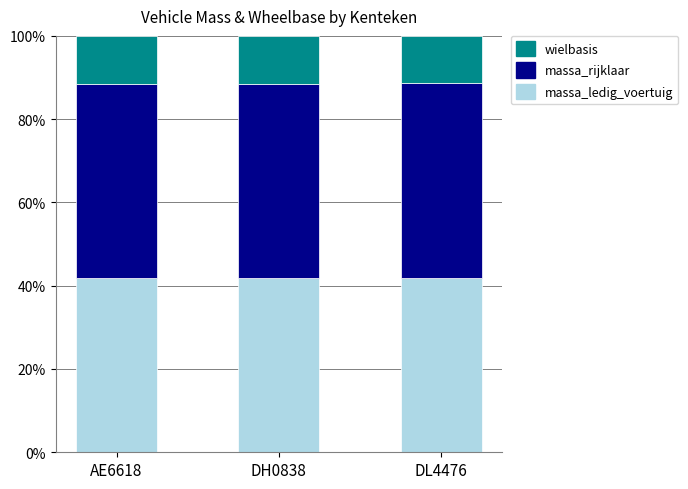

What is the total value across all series at DH0838?

100.0